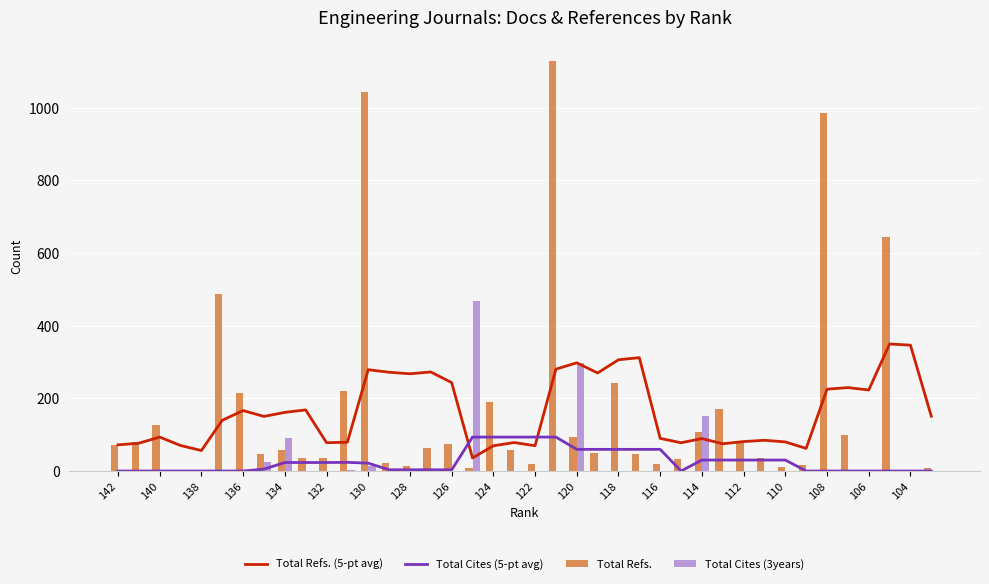

What are all the series names shown in the legend?

Total Refs. (5-pt avg), Total Cites (5-pt avg), Total Refs., Total Cites (3years)